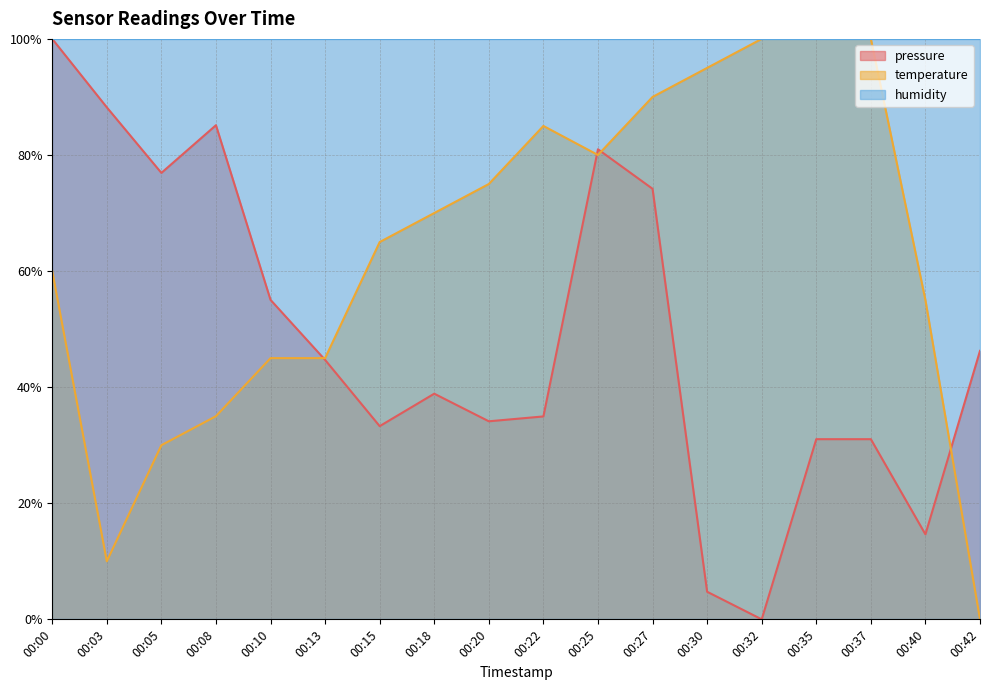

Which has a higher value, 00:13 or 00:22?

00:13